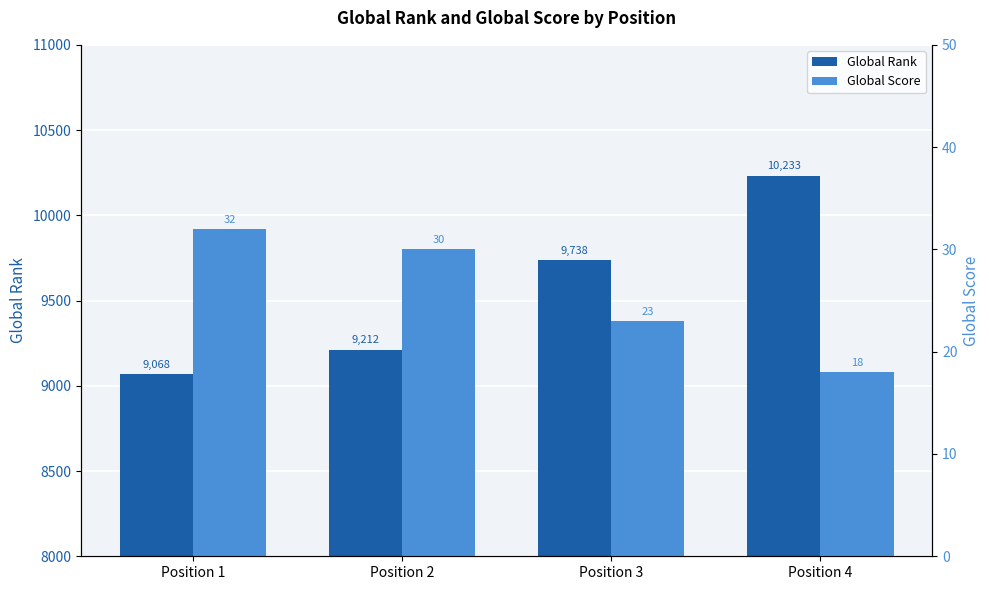

What is the value of the Global Rank bar at the 3rd from the left?

9738